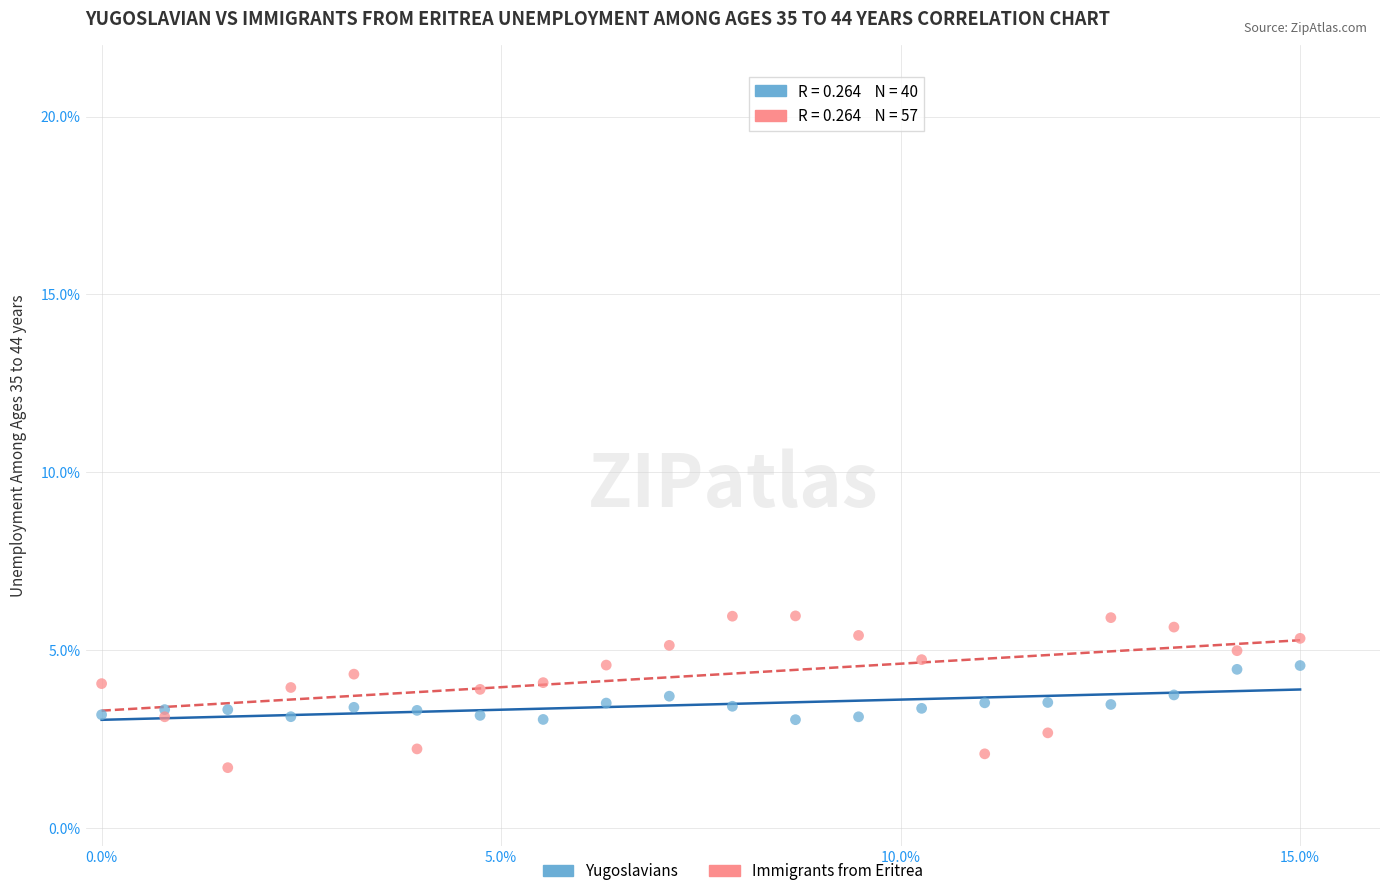

Which series contains the lowest Y value?

Immigrants from Eritrea